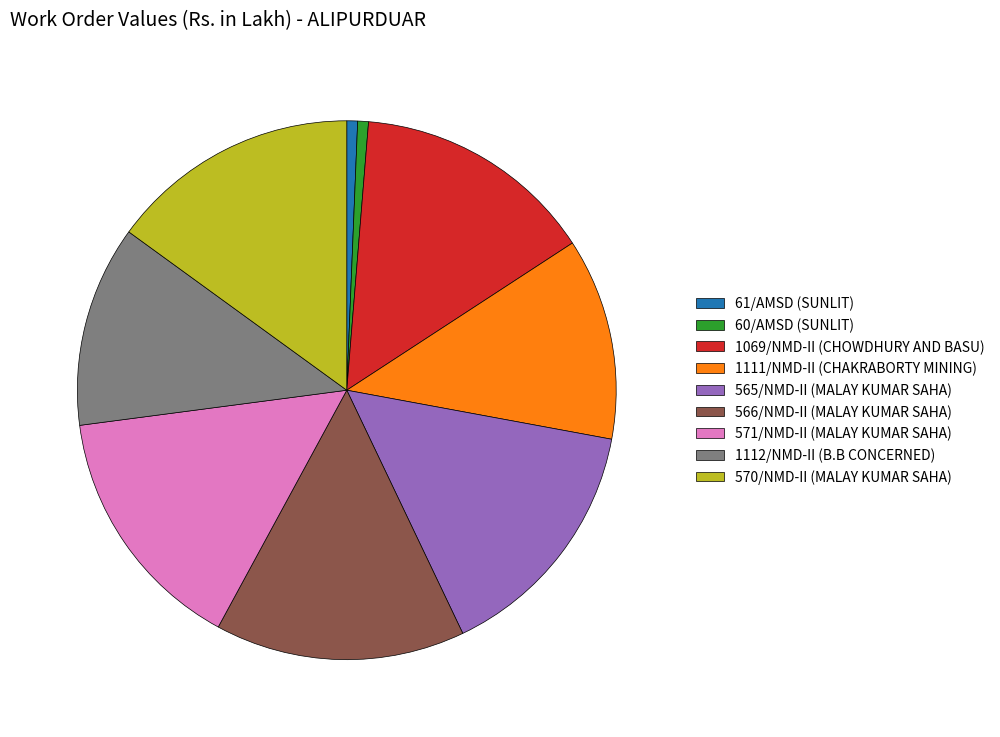

Does 565/NMD-II (MALAY KUMAR SAHA) account for over 50% of the chart?

No